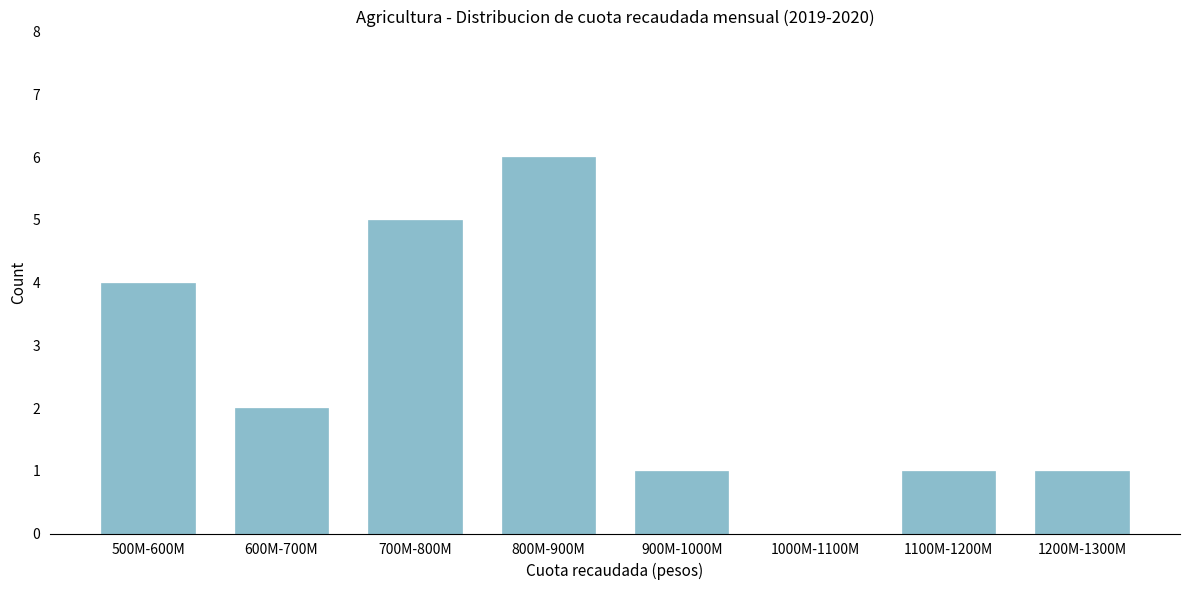

Reading right to left, transcribe all the data shown in this chart.

1200M-1300M=1	1100M-1200M=1	1000M-1100M=0	900M-1000M=1	800M-900M=6	700M-800M=5	600M-700M=2	500M-600M=4